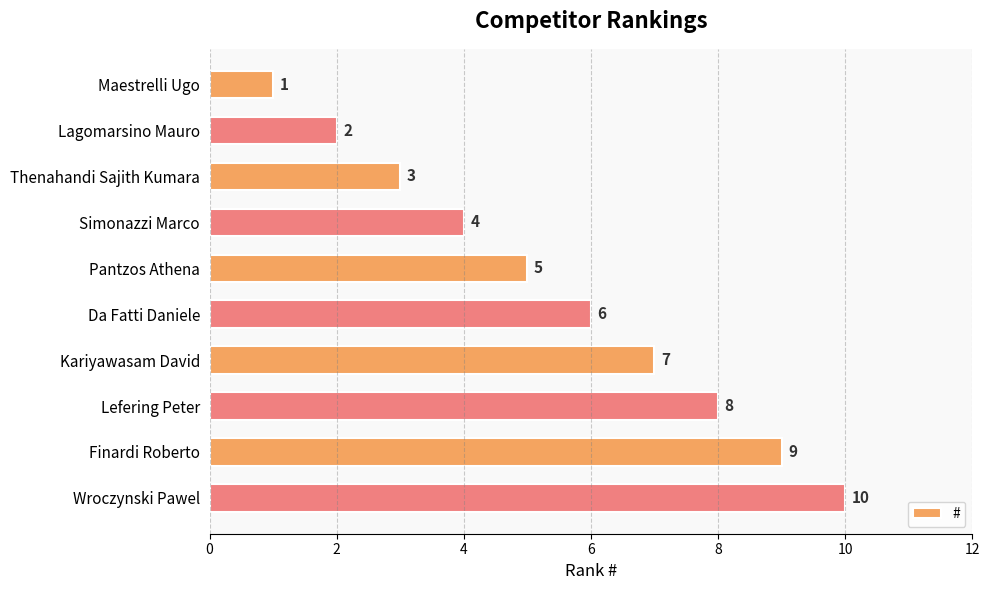

What is the average value?

6